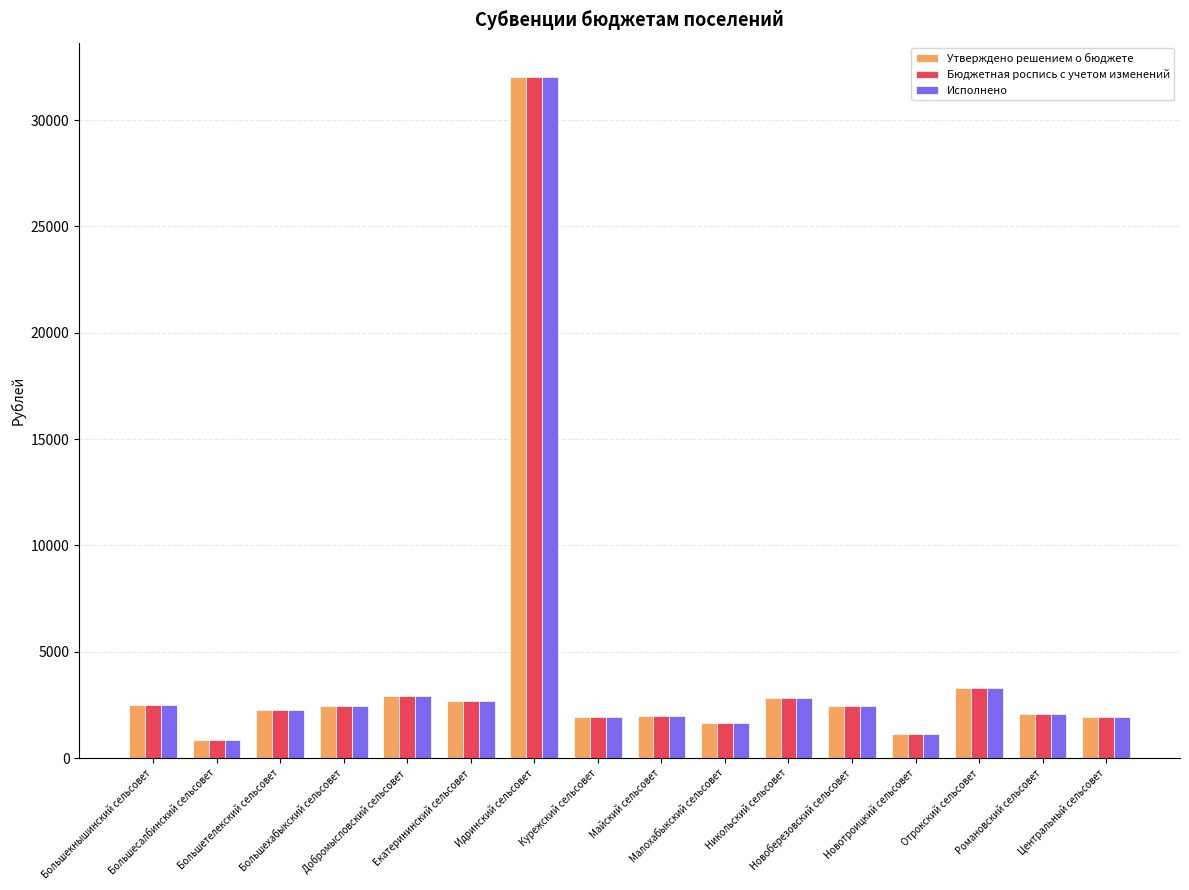

The Утверждено решением о бюджете series shows 4506 at Добромысловский сельсовет. True or false?

False